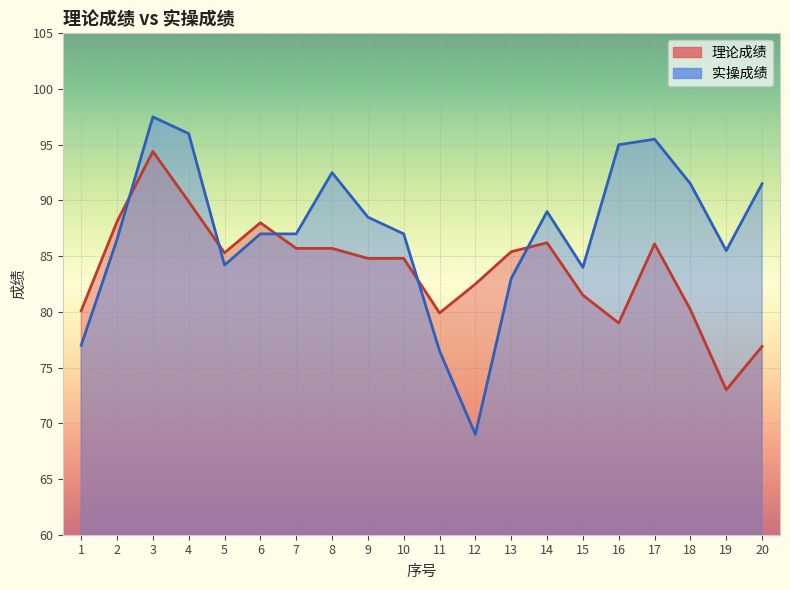

How many lines are shown in the chart?

2